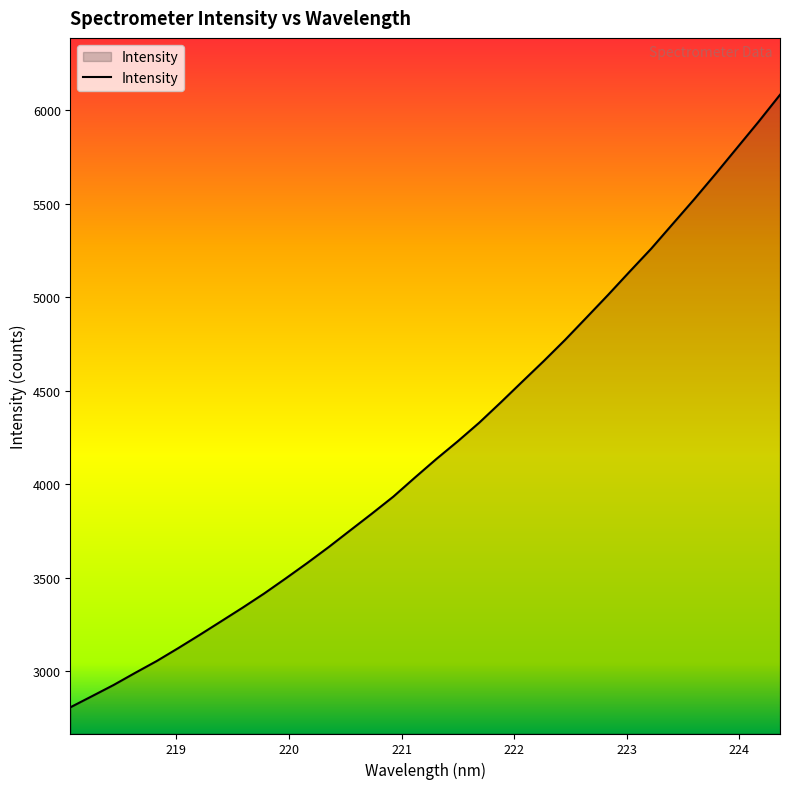

What is the smallest value displayed?

2808.7